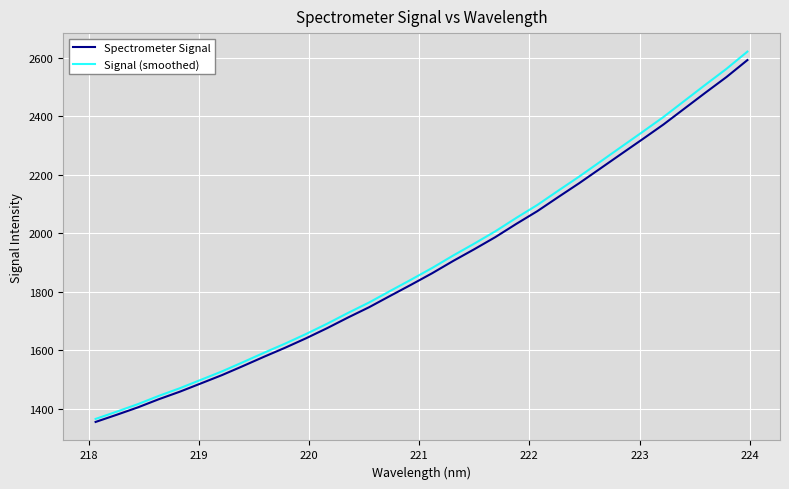

Which series has the largest range (max minus min)?

Signal (smoothed)